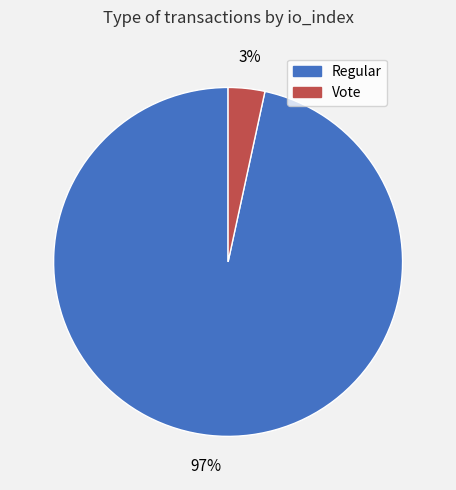

Which category accounts for the majority?

Regular